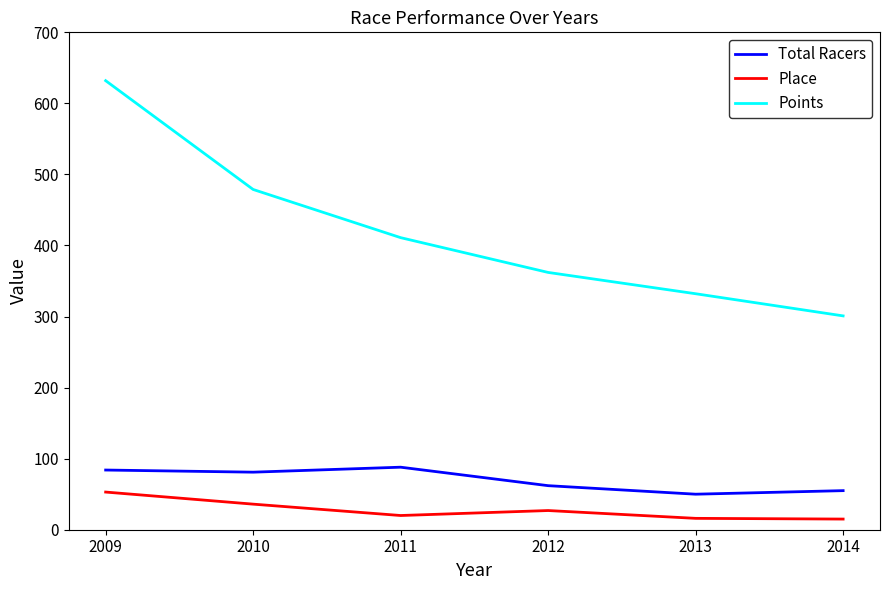

What value does the Points series have at 2009?

632.0